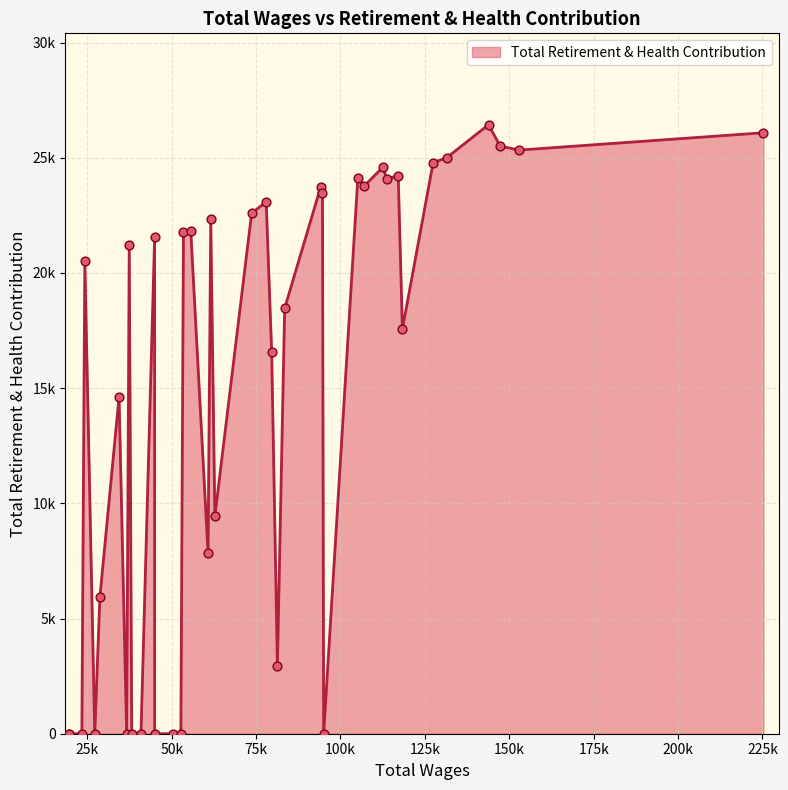

Does the chart have visible grid lines?

Yes